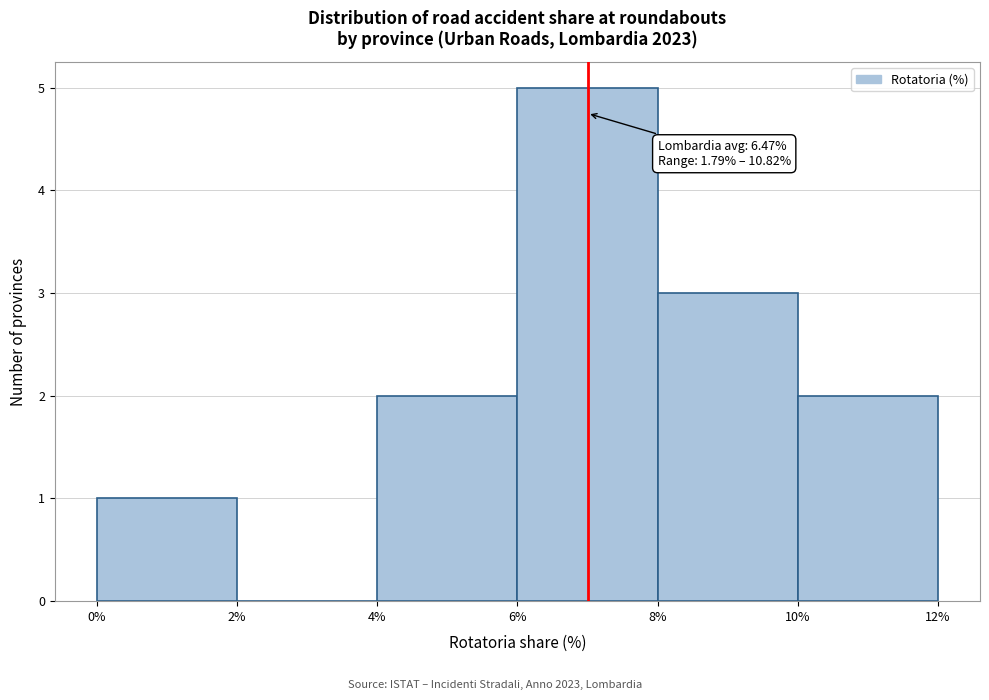

Over which range of the x-axis is the bar tallest?

6% to 8%